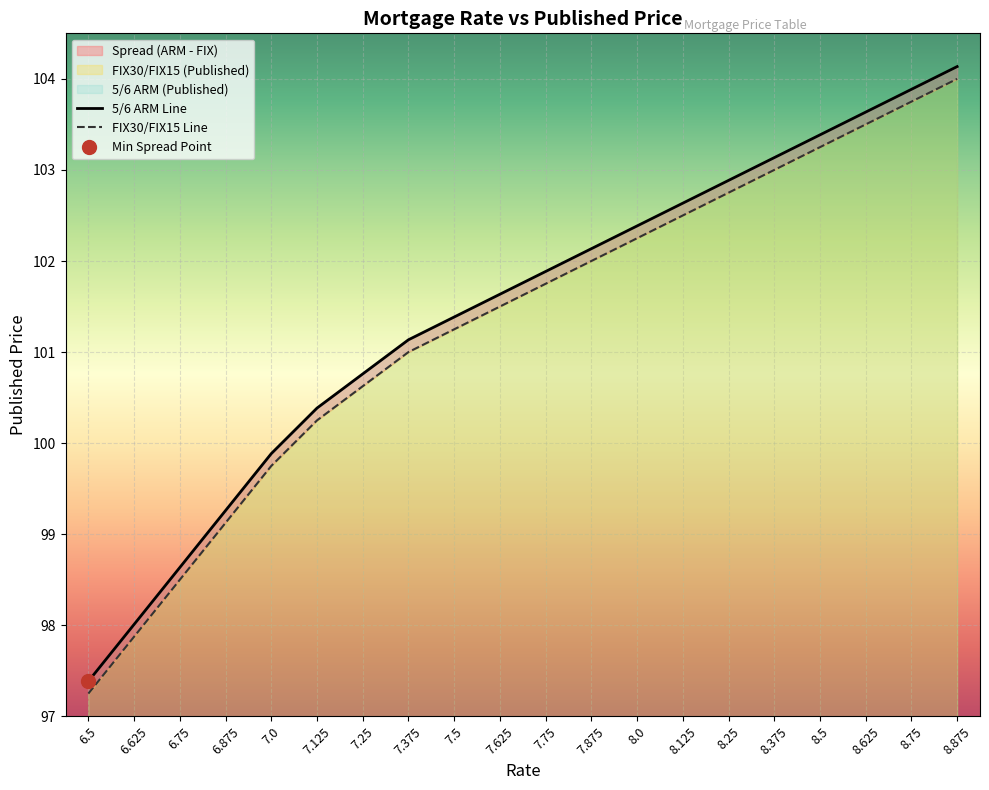

Reading right to left, transcribe all the data shown in this chart.

5/6 ARM (Published): 104.1	103.9	103.6	103.4	103.1	102.9	102.6	102.4	102.1	101.9	101.6	101.4	101.1	100.8	100.4	99.9	99.3	98.6	98.0	97.4
FIX30/FIX15 (Published): 104.0	103.8	103.5	103.2	103.0	102.8	102.5	102.2	102.0	101.8	101.5	101.2	101.0	100.6	100.2	99.8	99.1	98.5	97.9	97.2